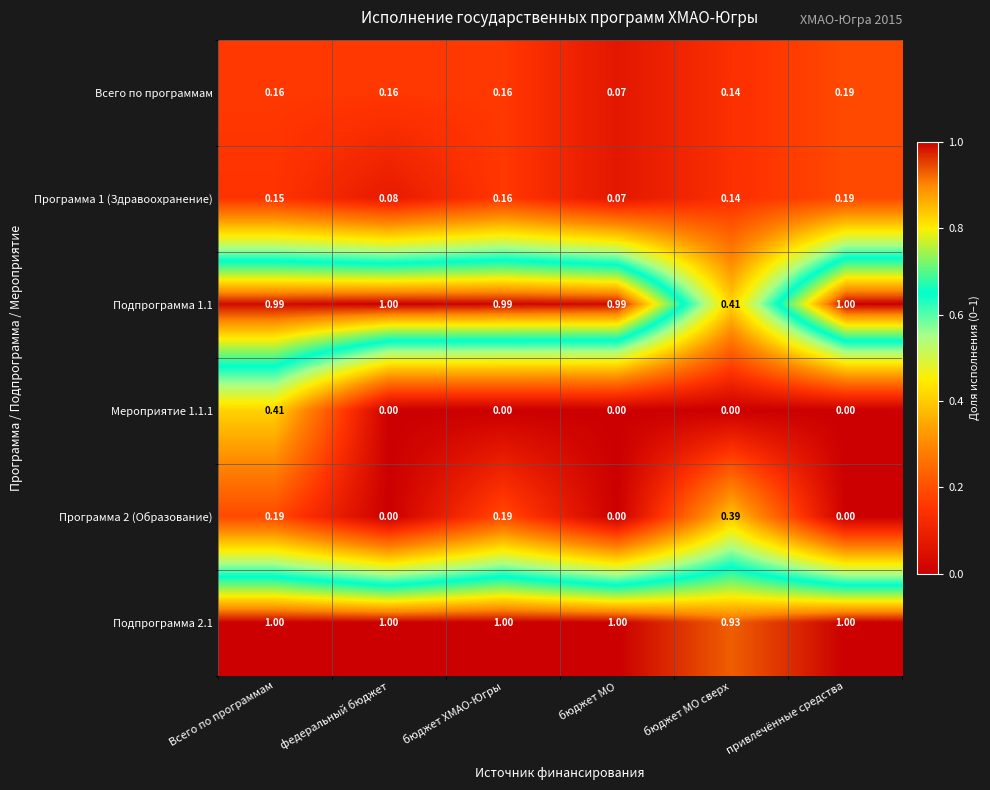

How many series are shown in this chart?

6